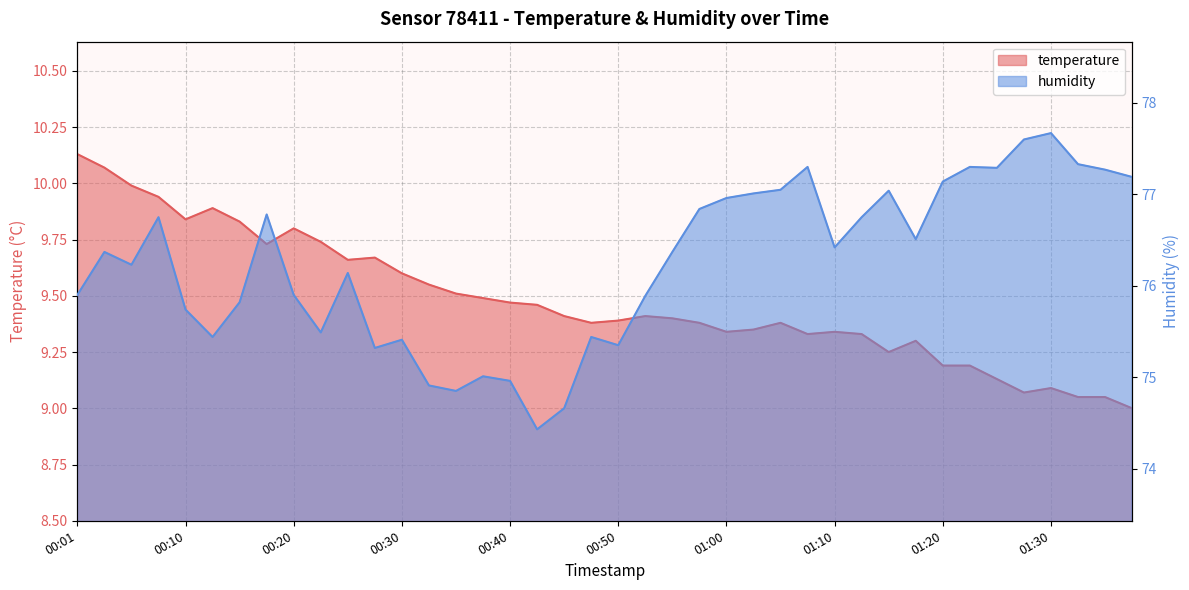

At 00:18, list the series in order from largest to smallest.

humidity, temperature